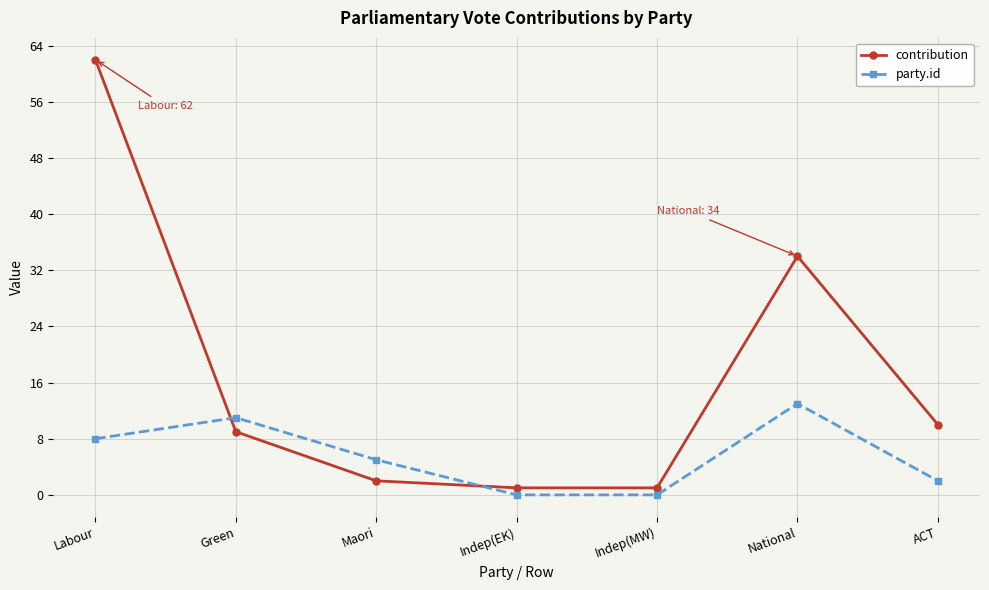

At how many categories does at least one series exceed 57?

1